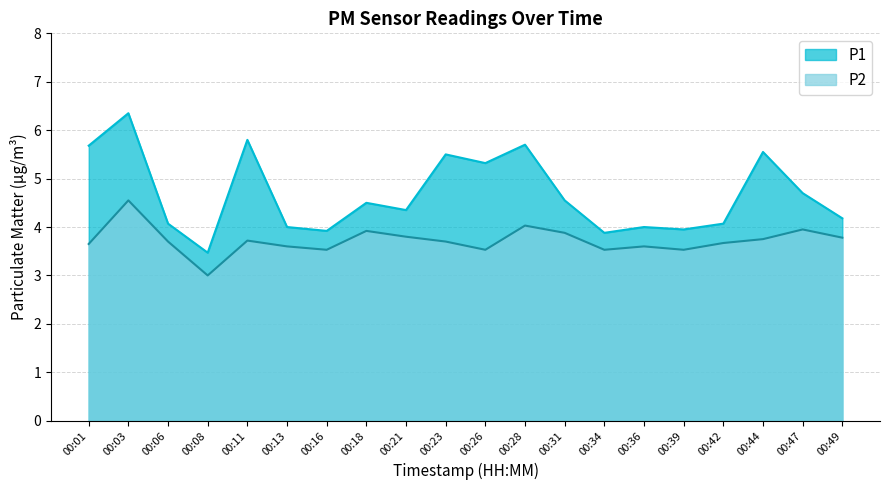

What is the sum of the P2 values at 00:47 and 00:06?

7.7